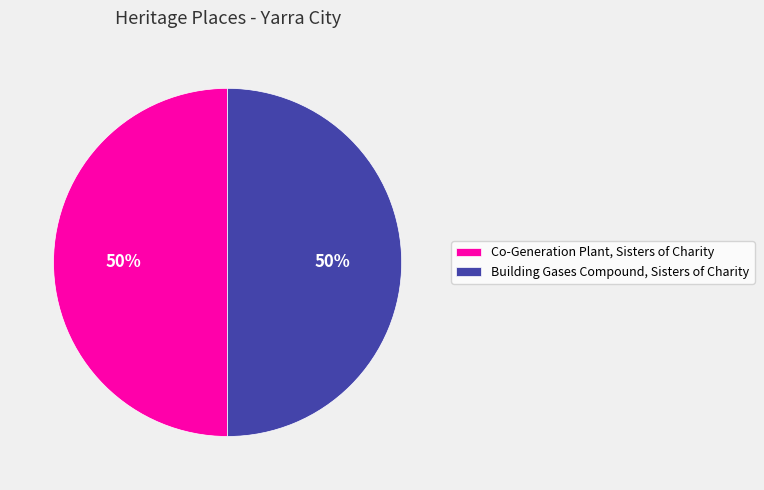

To the nearest percent, what is the combined percentage of Building Gases Compound, Sisters of Charity and Co-Generation Plant, Sisters of Charity?

100%